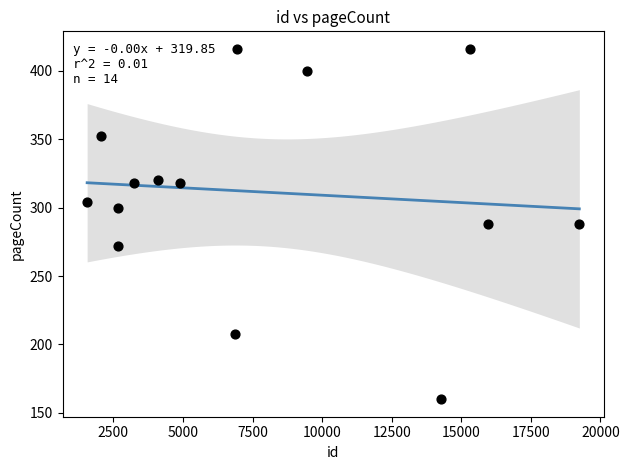

What is the range of Y values (max minus min)?

256